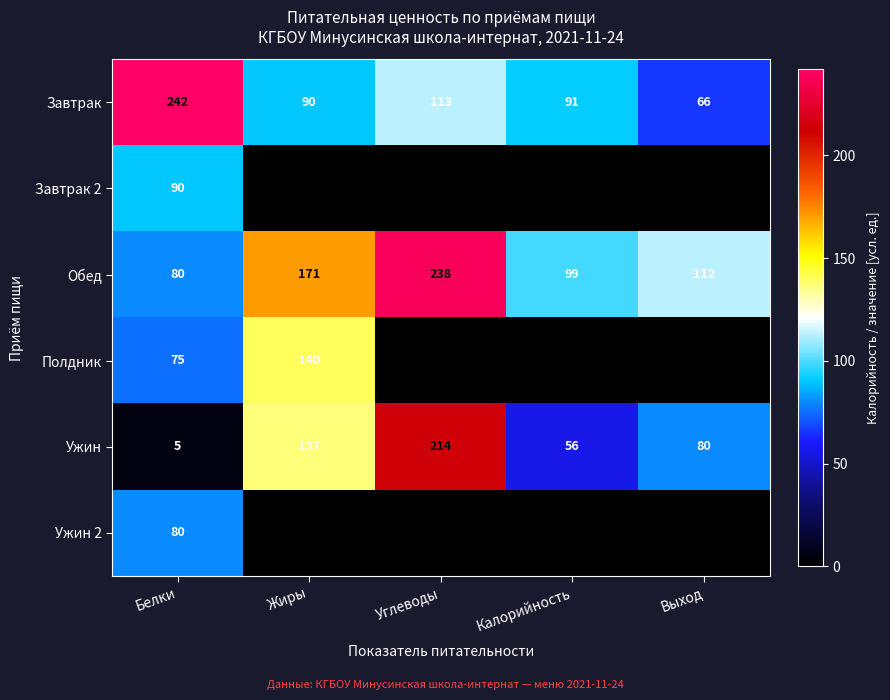

List the labels in order of Завтрак value, smallest first.

Выход, Жиры, Калорийность, Углеводы, Белки